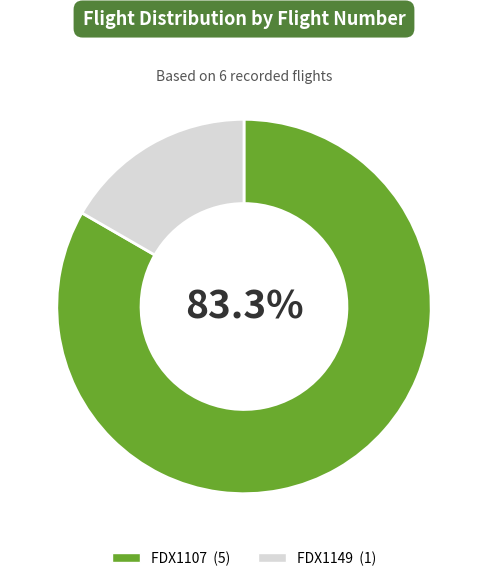

What portion of the pie excludes FDX1107?

16.7%